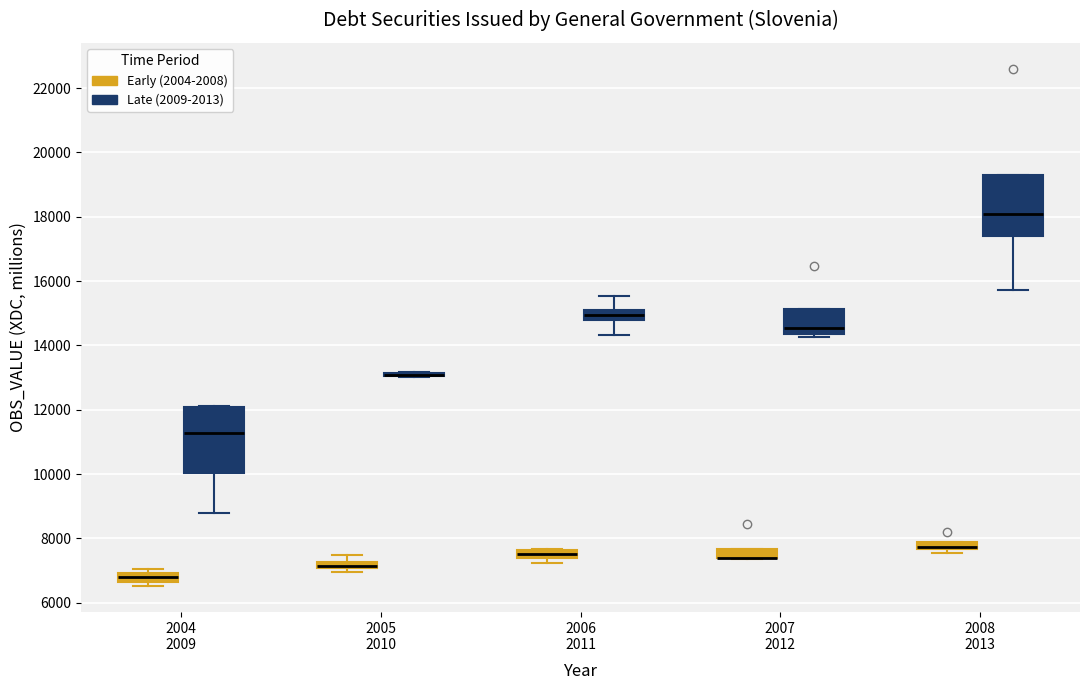

Where is the upper edge of the box for 2006 2011 (Late (2009-2013)) on the y-axis? The values are not printed on the chart, so give them approximately, as read against the axis.

15000